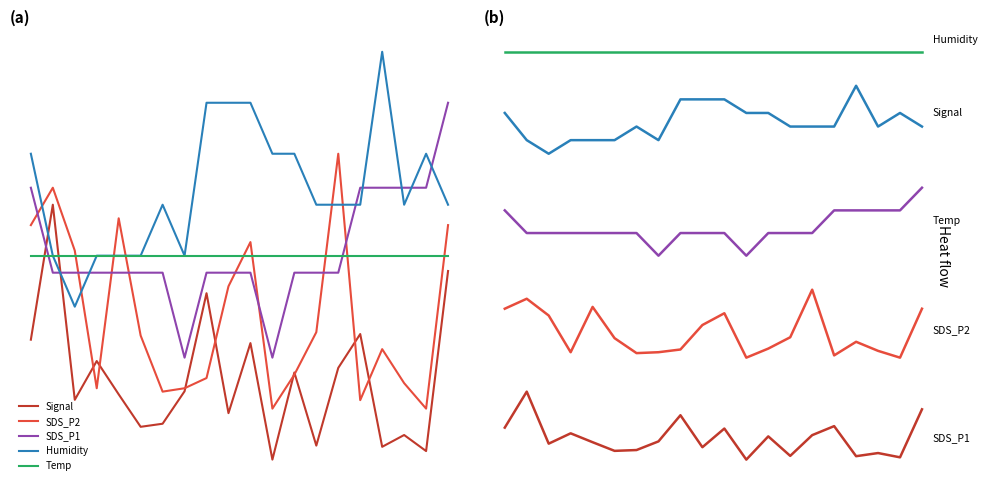

How many lines are shown in the chart?

5